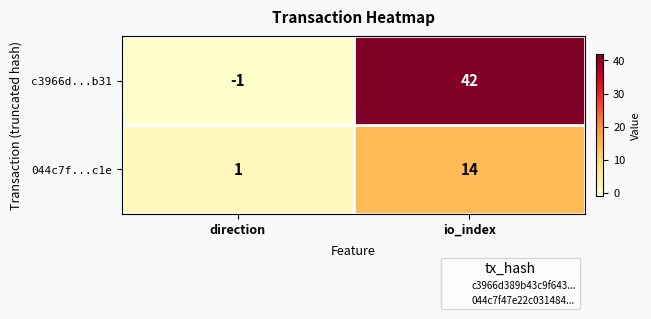

Reading left to right, transcribe all the data shown in this chart.

c3966d...b31: direction=-1	io_index=42
044c7f...c1e: direction=1	io_index=14